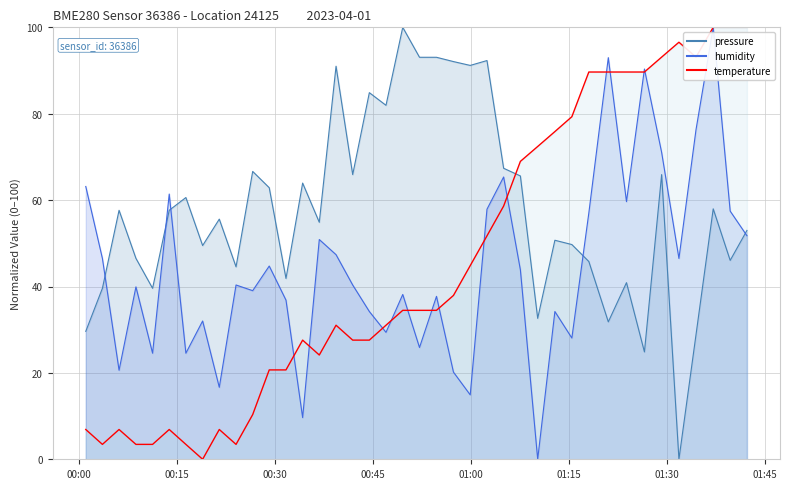

How many intersections are there between humidity and temperature?

13